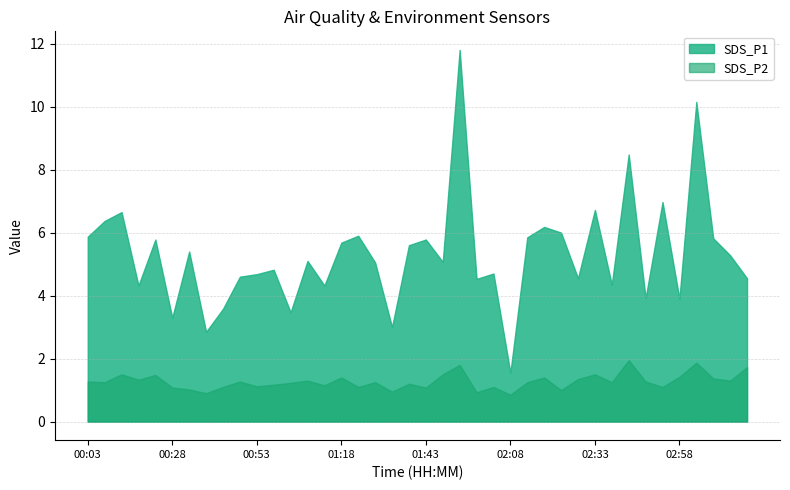

What are all the series names shown in the legend?

SDS_P1, SDS_P2